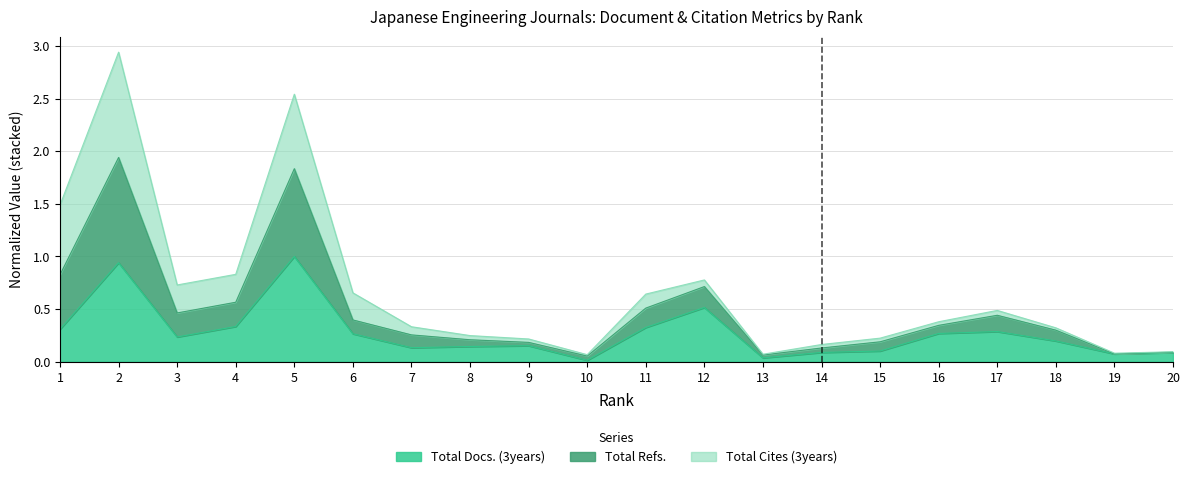

Which has a higher value, 2 or 20?

2